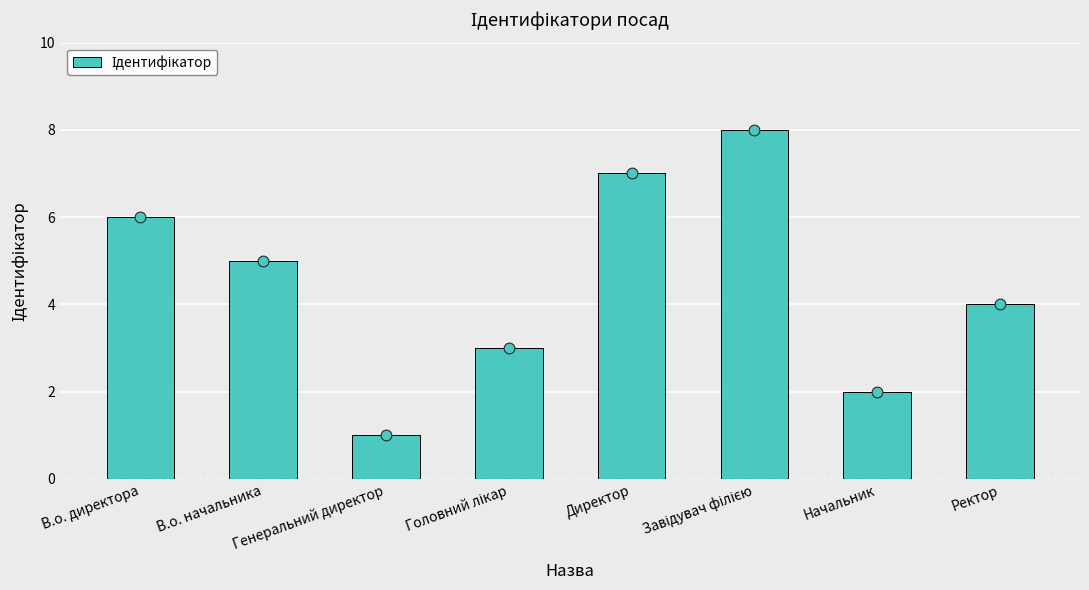

What is the change in value from В.о. директора to Начальник?

-4